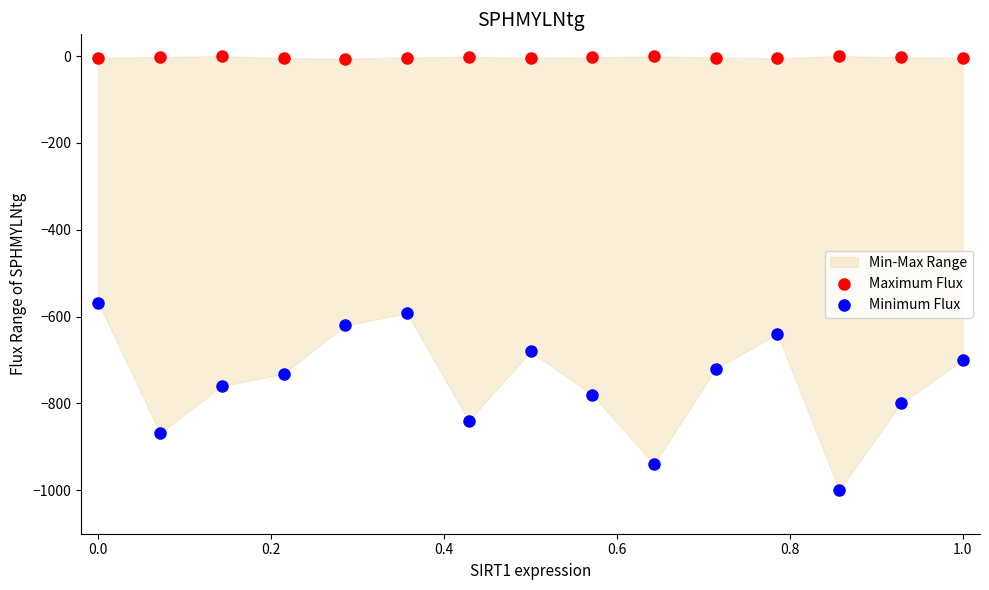

Which series contains the highest Y value?

Maximum Flux